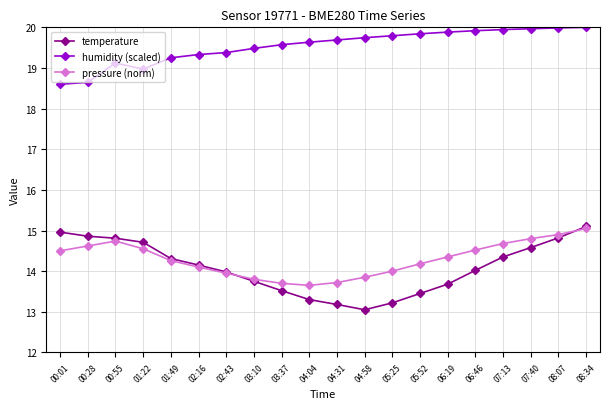

What is the spread (max minus min) of values at 04:31?

6.5